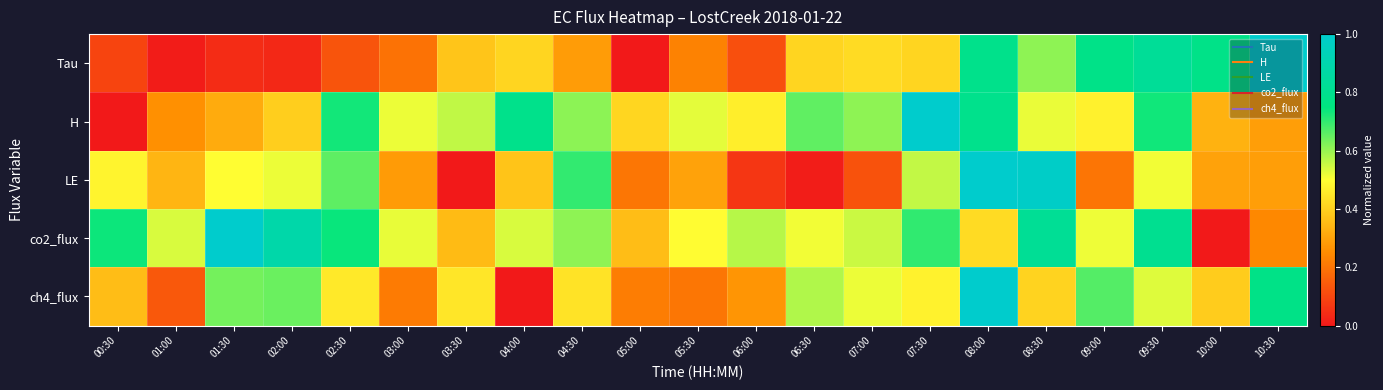

Reading left to right, what are all the values shown in this chart?

Tau: 00:30=0.1	01:00=0.0	01:30=0.0	02:00=0.0	02:30=0.1	03:00=0.2	03:30=0.4	04:00=0.4	04:30=0.3	05:00=0.0	05:30=0.2	06:00=0.1	06:30=0.4	07:00=0.4	07:30=0.4	08:00=0.8	08:30=0.6	09:00=0.8	09:30=0.8	10:00=0.8	10:30=1.0
H: 00:30=0.0	01:00=0.3	01:30=0.3	02:00=0.4	02:30=0.7	03:00=0.5	03:30=0.6	04:00=0.8	04:30=0.6	05:00=0.4	05:30=0.5	06:00=0.5	06:30=0.7	07:00=0.6	07:30=1.0	08:00=0.8	08:30=0.5	09:00=0.5	09:30=0.7	10:00=0.3	10:30=0.3
LE: 00:30=0.5	01:00=0.3	01:30=0.5	02:00=0.5	02:30=0.7	03:00=0.3	03:30=0.0	04:00=0.4	04:30=0.7	05:00=0.2	05:30=0.3	06:00=0.1	06:30=0.0	07:00=0.1	07:30=0.6	08:00=1.0	08:30=1.0	09:00=0.2	09:30=0.5	10:00=0.3	10:30=0.3
co2_flux: 00:30=0.7	01:00=0.5	01:30=1.0	02:00=0.9	02:30=0.7	03:00=0.5	03:30=0.4	04:00=0.5	04:30=0.6	05:00=0.4	05:30=0.5	06:00=0.6	06:30=0.5	07:00=0.6	07:30=0.7	08:00=0.4	08:30=0.8	09:00=0.5	09:30=0.8	10:00=0.0	10:30=0.2
ch4_flux: 00:30=0.4	01:00=0.1	01:30=0.6	02:00=0.6	02:30=0.5	03:00=0.2	03:30=0.4	04:00=0.0	04:30=0.4	05:00=0.2	05:30=0.2	06:00=0.3	06:30=0.6	07:00=0.5	07:30=0.5	08:00=1.0	08:30=0.4	09:00=0.7	09:30=0.5	10:00=0.4	10:30=0.8